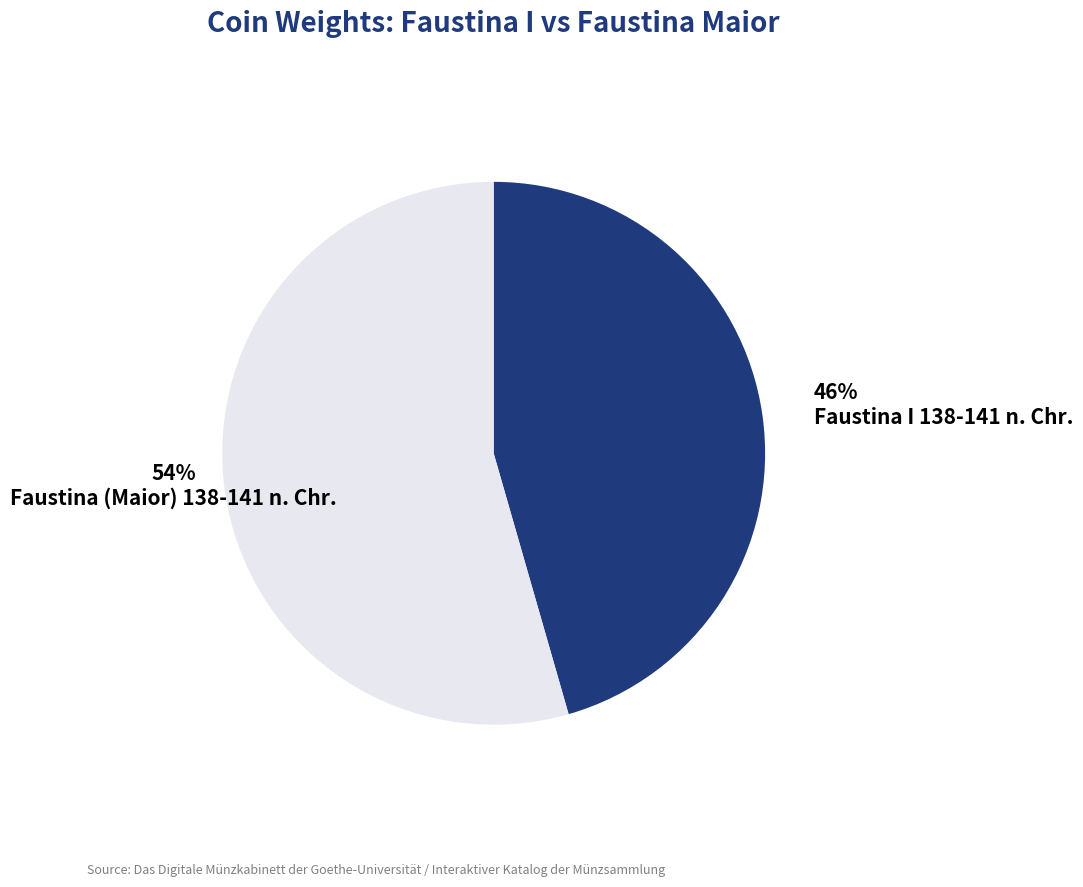

Rank the categories by value from highest to lowest.

Faustina (Maior) 138-141 n. Chr., Faustina I 138-141 n. Chr.